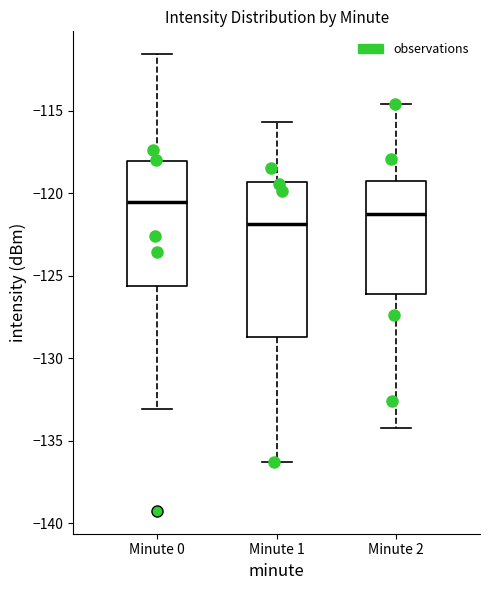

Which box is the tallest, from its lower edge to its upper edge?

Minute 1